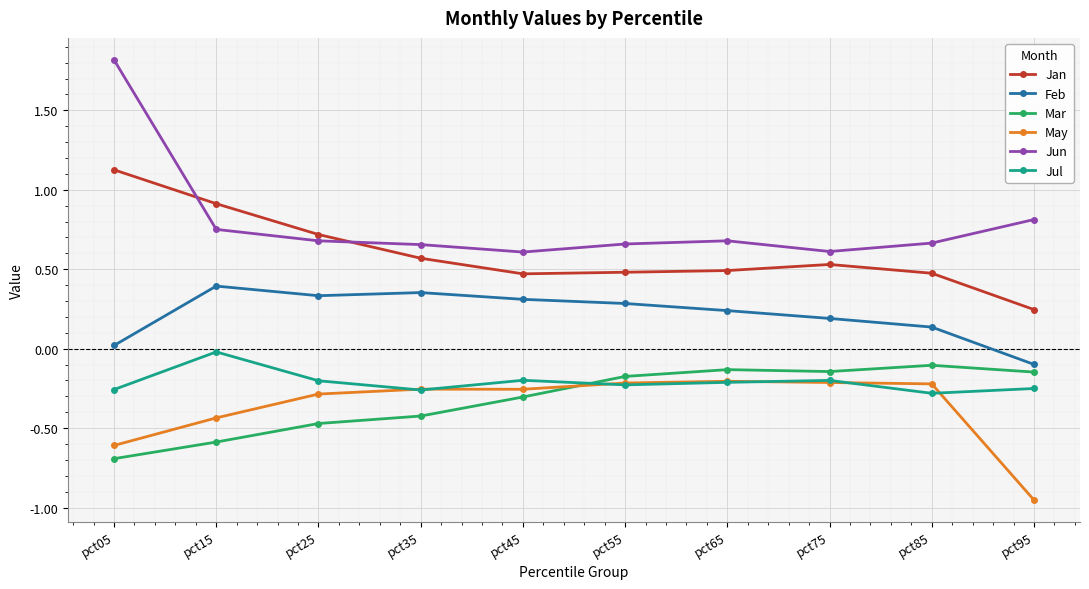

What is the value of the Jan point at the 9th from the left?

0.5